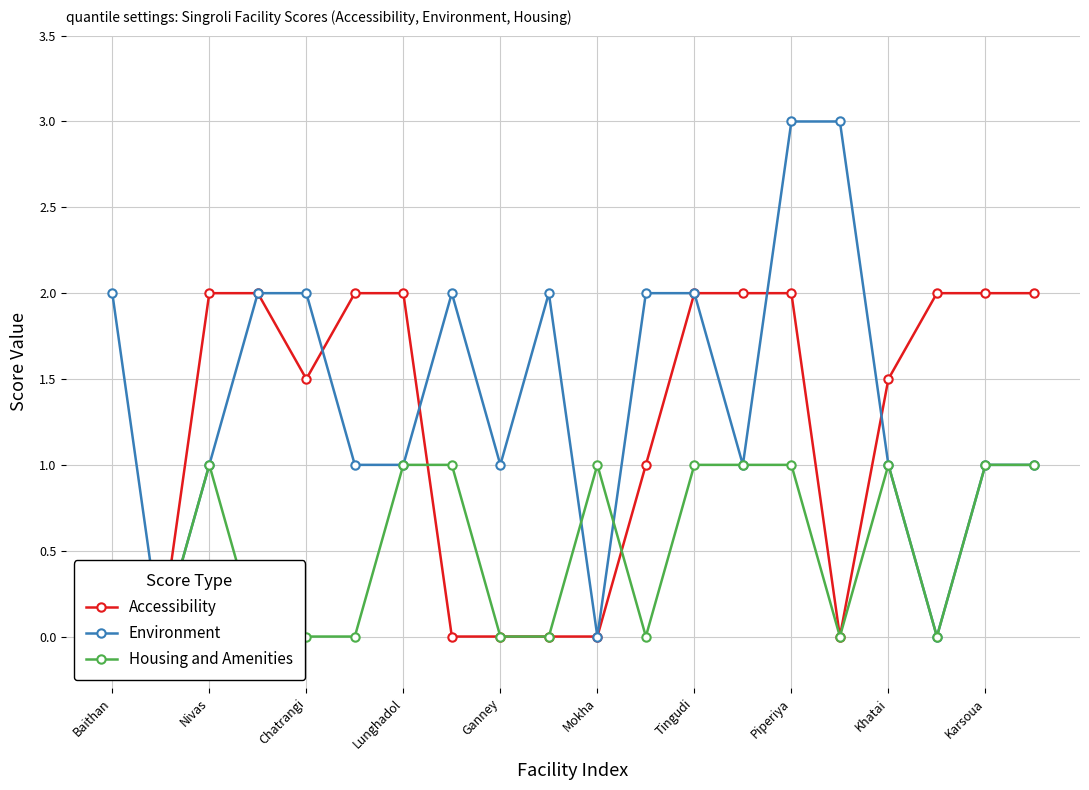

What is the sum of all Accessibility values?

24.0